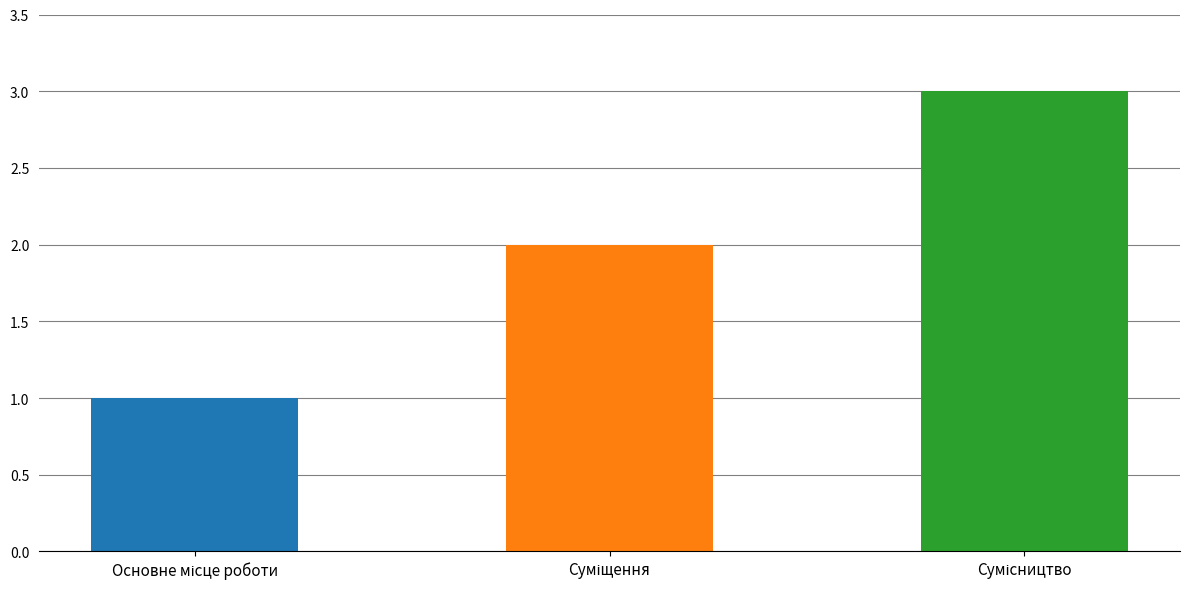

How many bars are there in total?

3